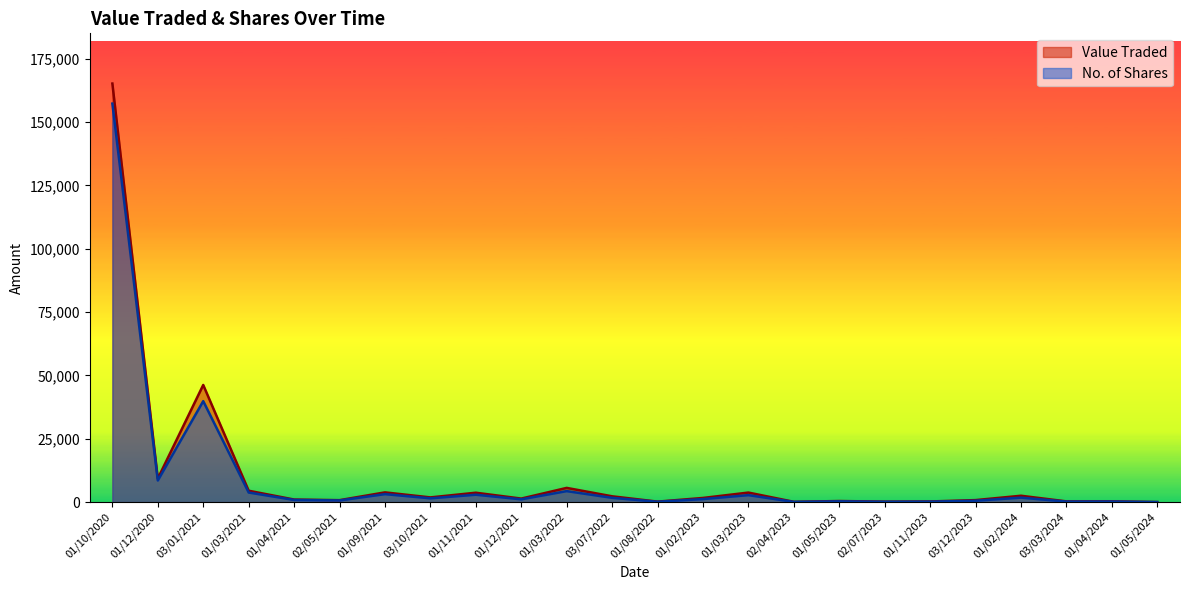

How many data points does each series have?

24